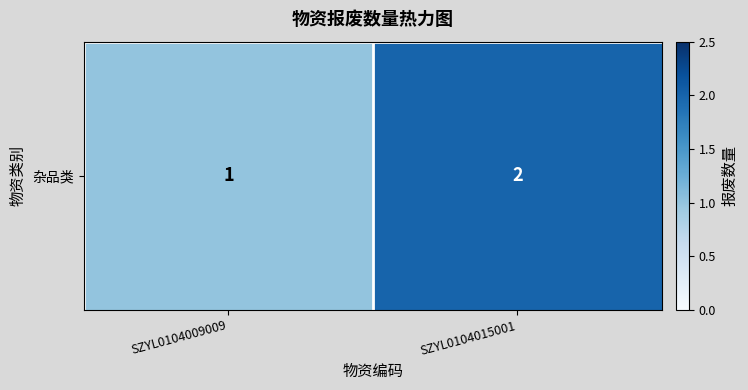

Which category has the highest value across all series?

SZYL0104015001